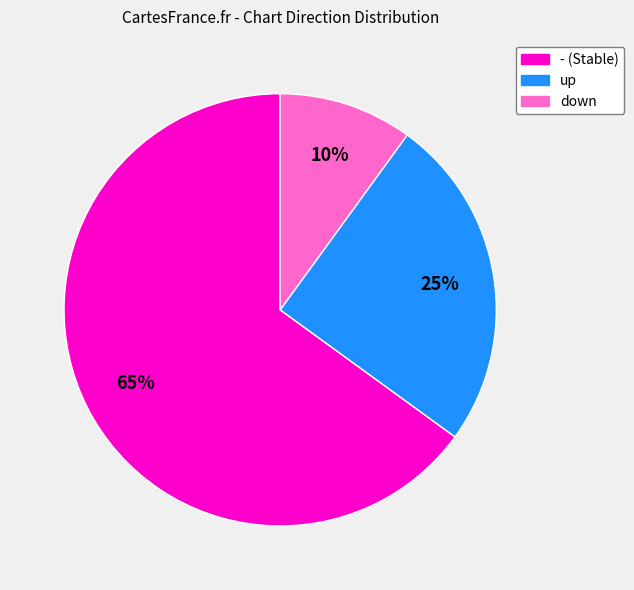

Which has a higher value, down or -?

-